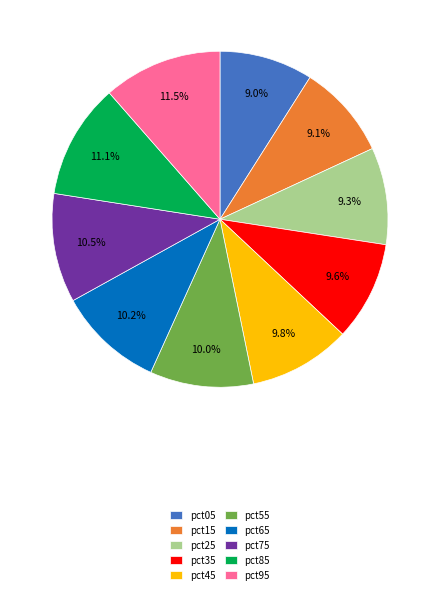

Count the number of slices in the pie.

10